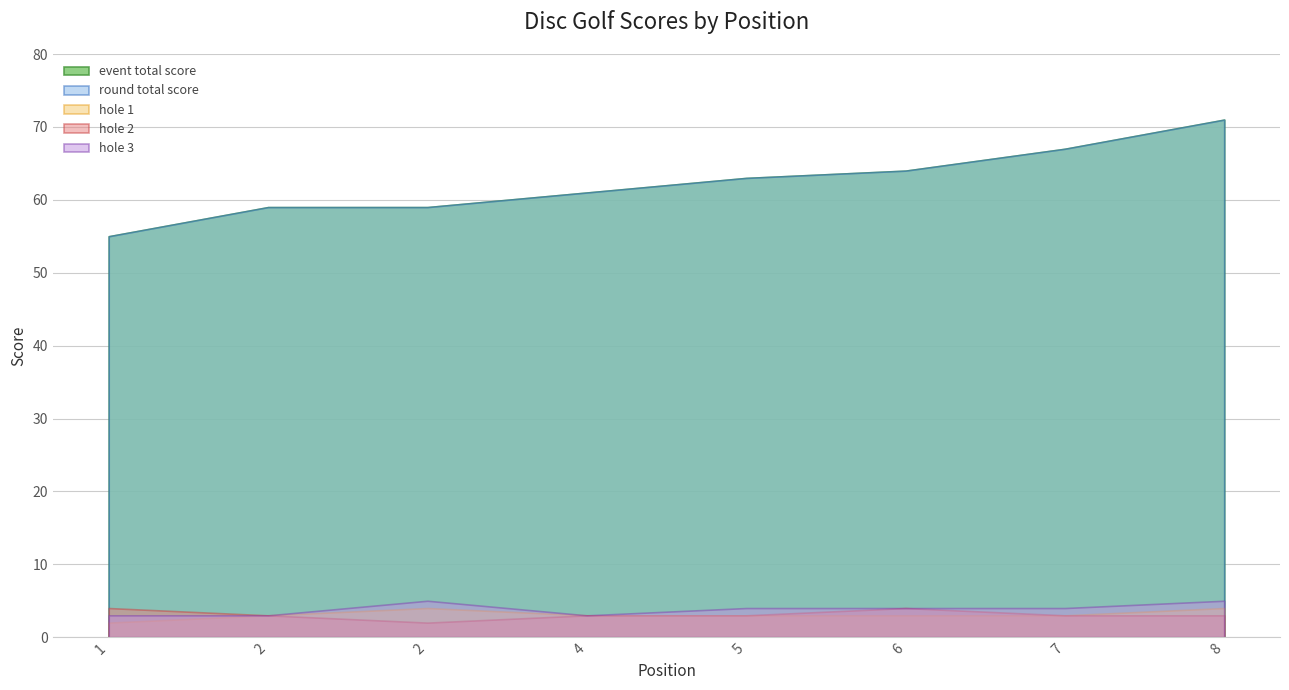

Which series has the widest spread of values?

event_total_score